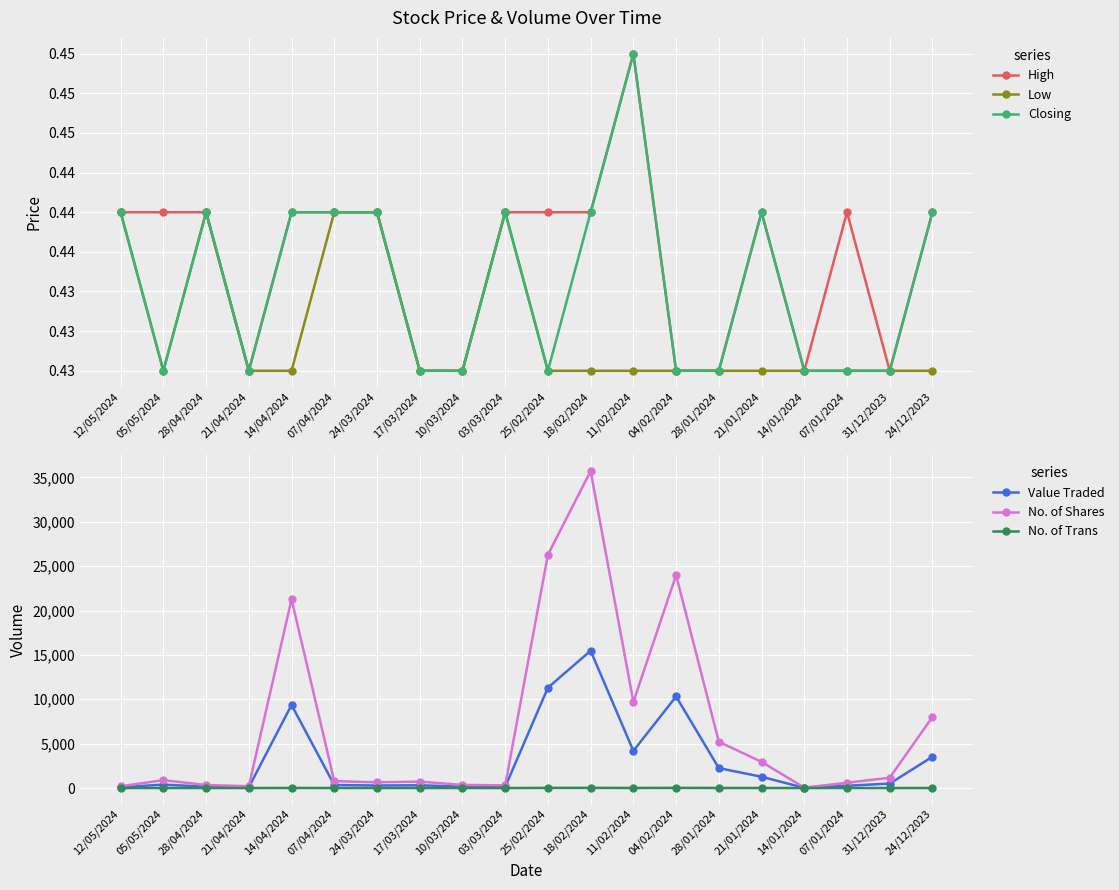

How many lines are shown in the chart?

6